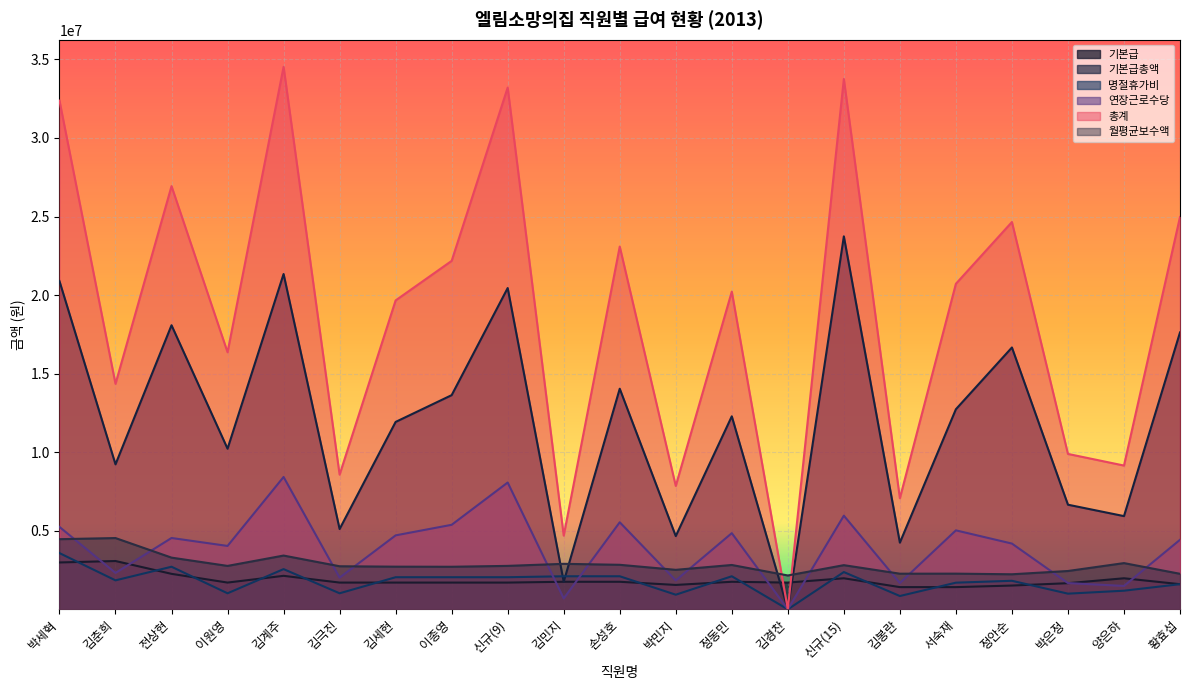

Which has a higher value, 김봉란 or 신규(15)?

신규(15)